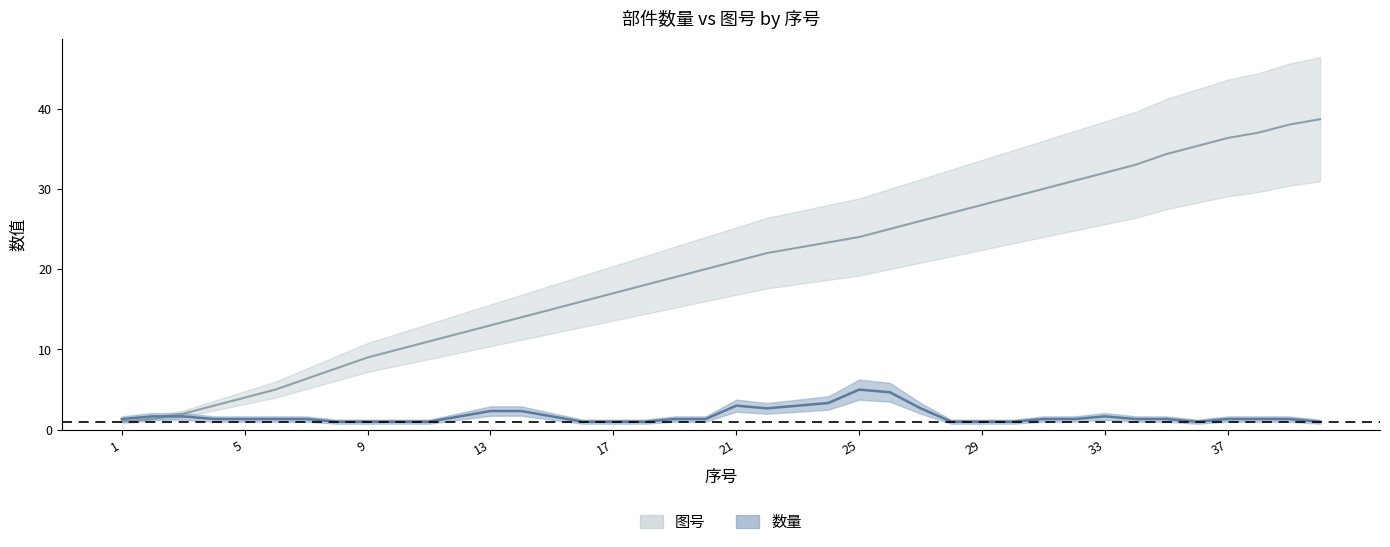

What is the value of the 8th point from the left?

7.7